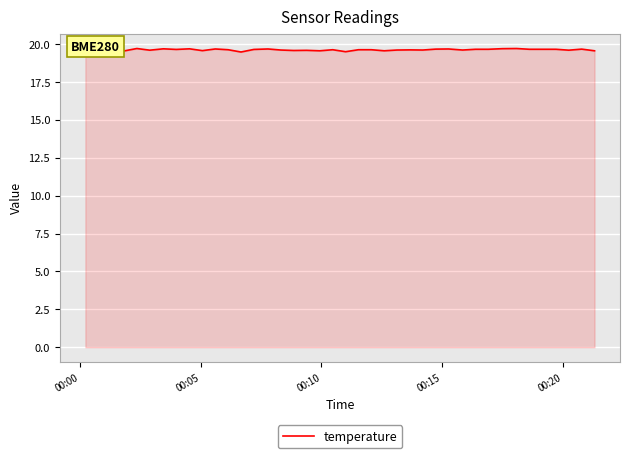

What is the smallest value displayed?

19.5